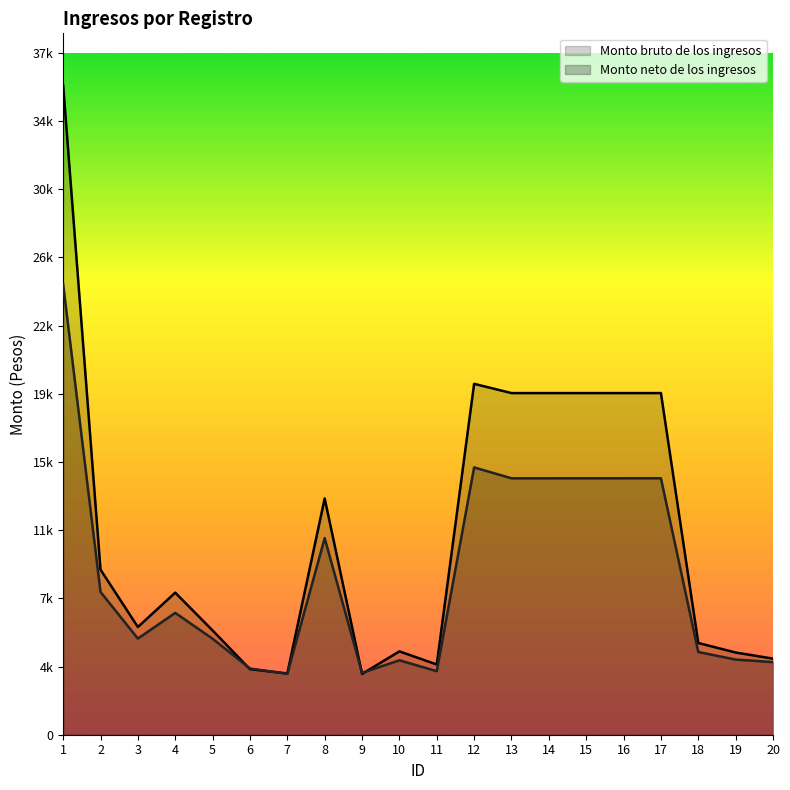

True or false: Monto bruto de los ingresos has more than 0 points higher than both neighbors.

True